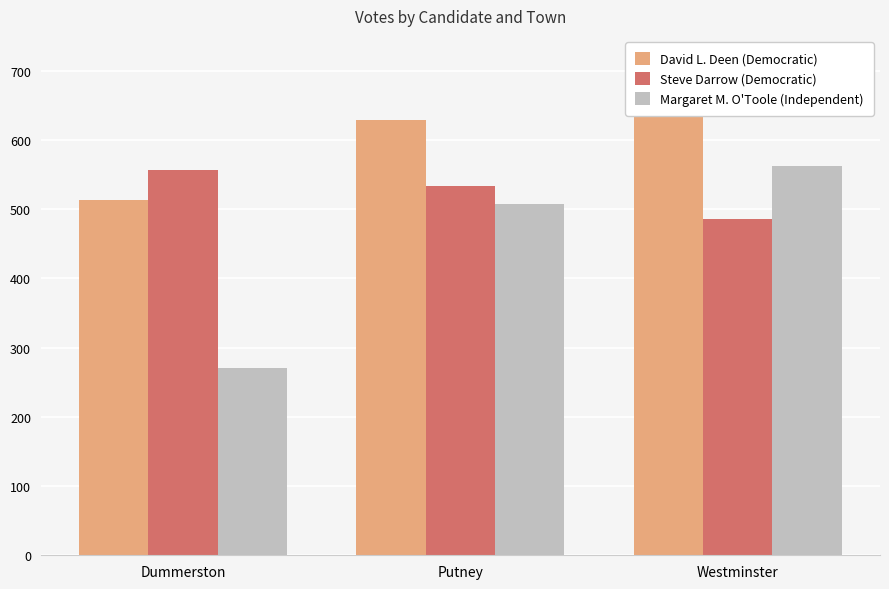

The value of Steve Darrow (Democratic) at Putney is 533. True or false?

True